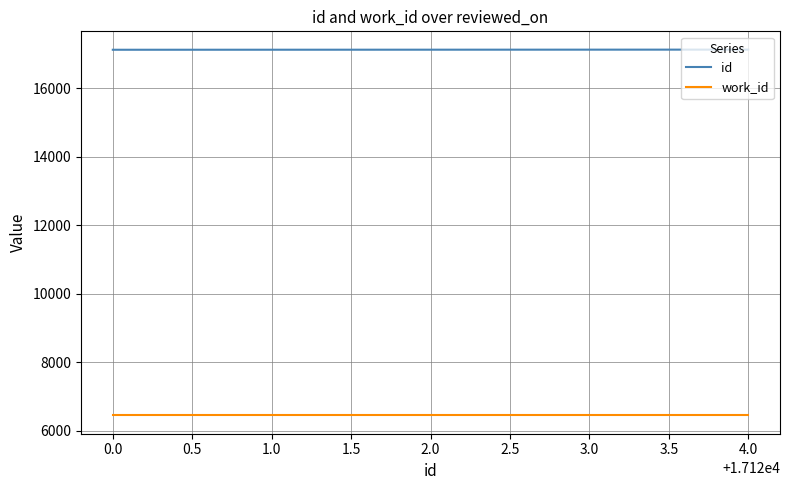

Which series has the largest total across all categories?

id